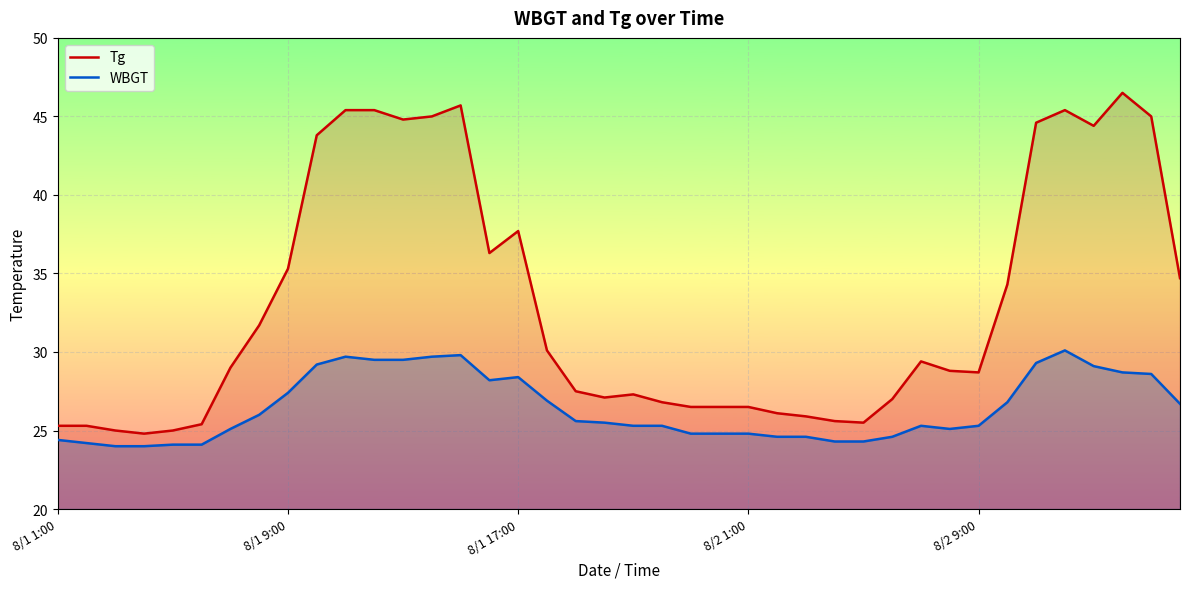

Which category has the highest value in the WBGT series?

35